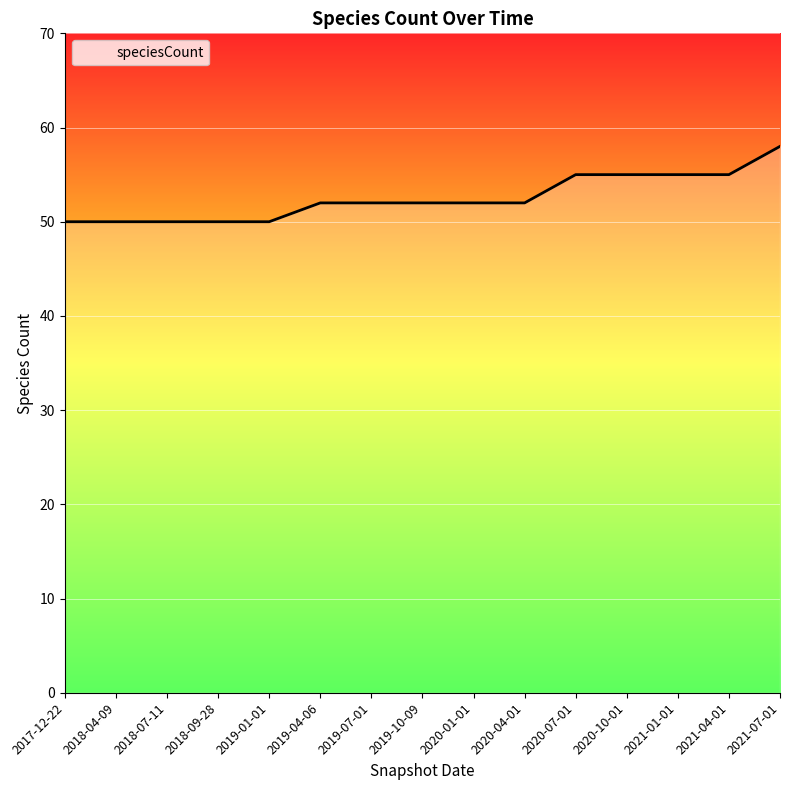

What is the change in value from 2018-09-28 to 2020-10-01?

+5